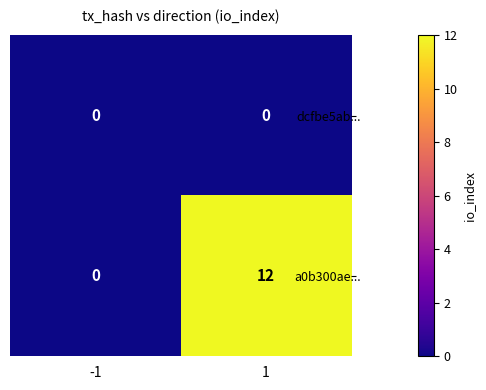

List the series in order of their overall mean, lowest first.

dcfbe5ab..., a0b300ae...